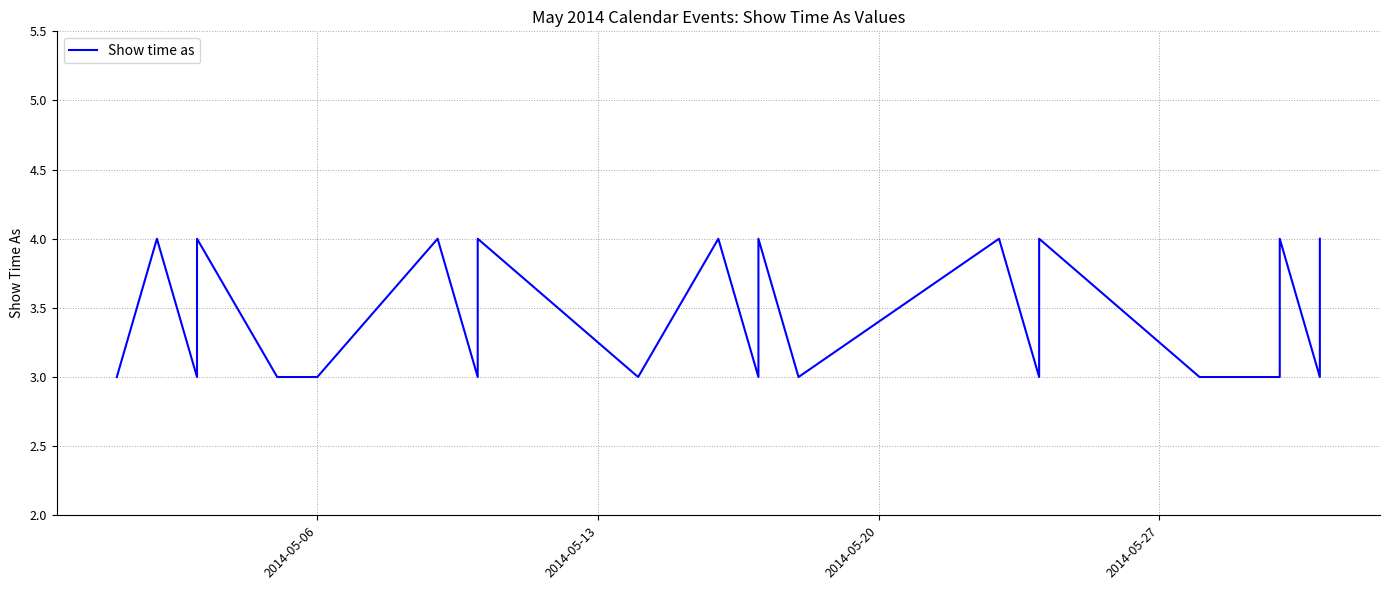

Does the chart display data point markers on the line(s)?

No